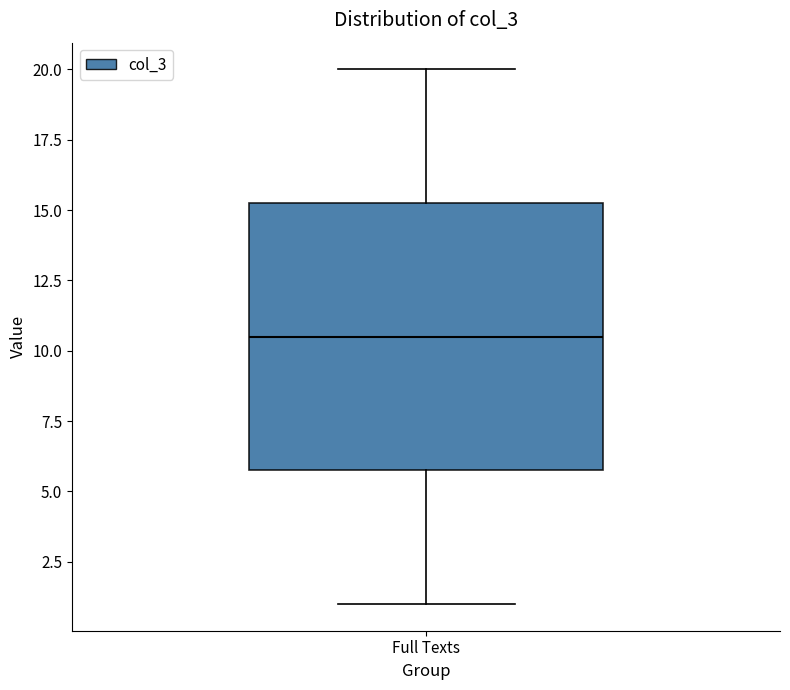

Transcribe this box plot: give where the median line is, the range the box spans, and where the two whiskers end, as read against the y-axis. The values are not printed on the chart, so give them approximately, as read against the axis.

median 10.5, box 6.0 to 15.5, whiskers 1.0 to 20.0